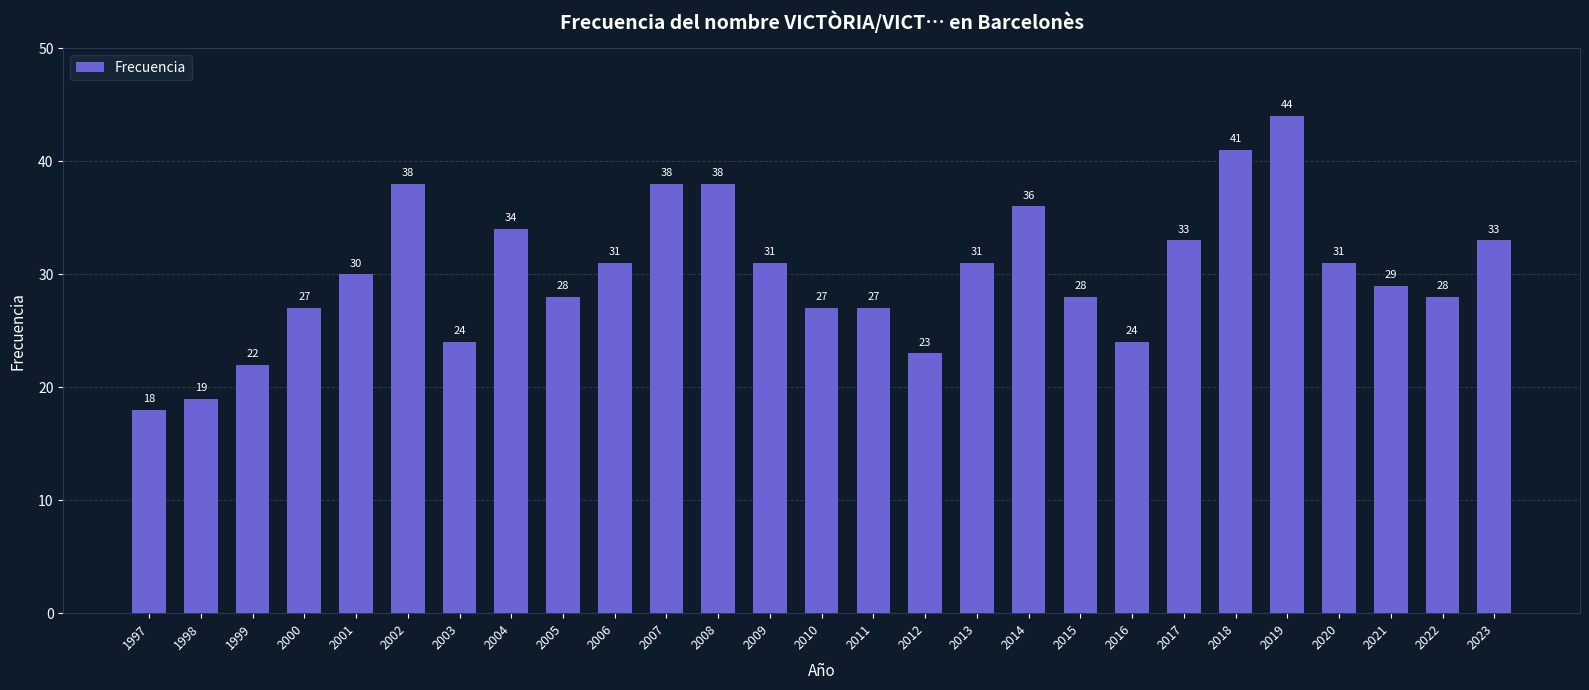

What is the value of the 22nd bar from the left?

41